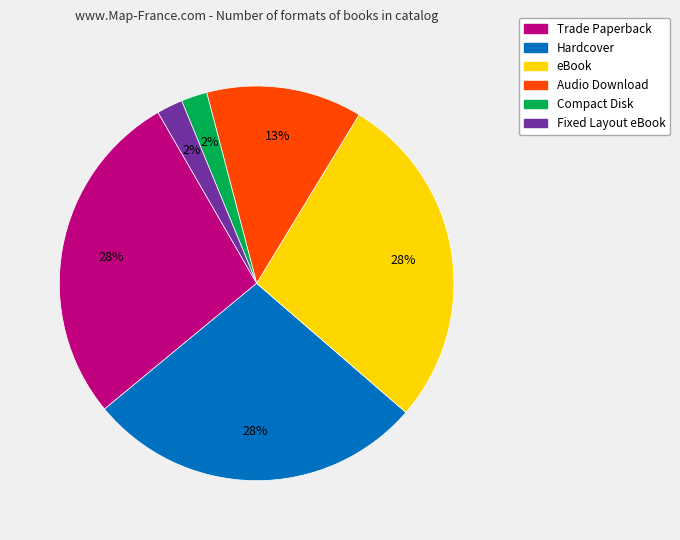

Is it true that Audio Download is 13% of the pie?

True